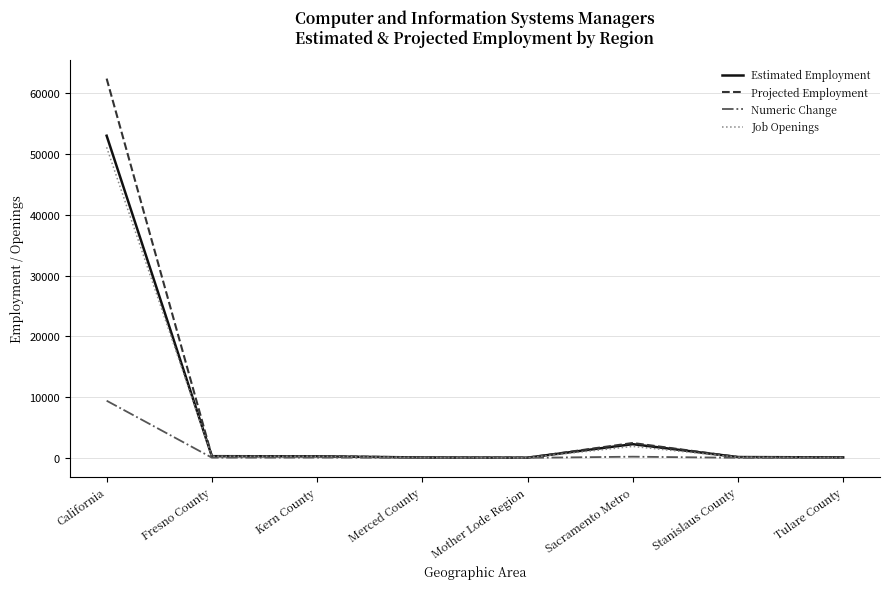

What is the approximate value of Projected Employment at Tulare County, to the nearest 50?

50